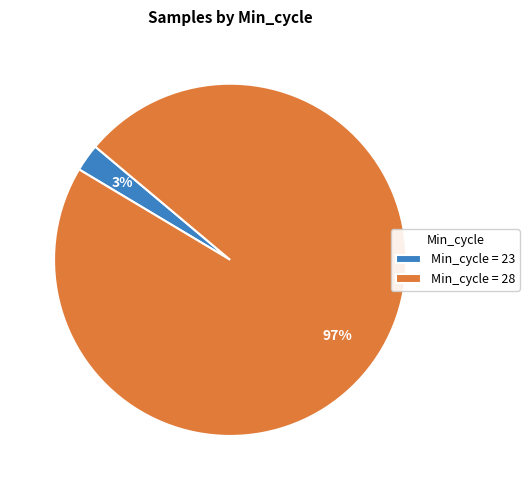

Is it true that Min_cycle = 28 is 89% of the pie?

False